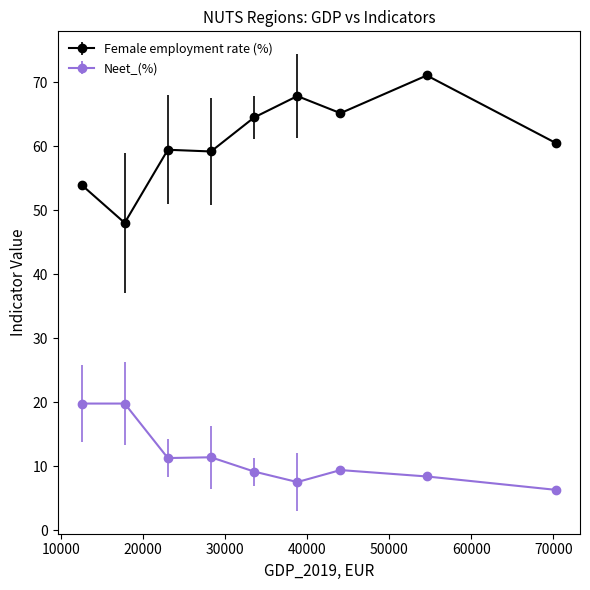

List the series in order of their peak value, lowest first.

Neet_(%), Female employment rate (%)